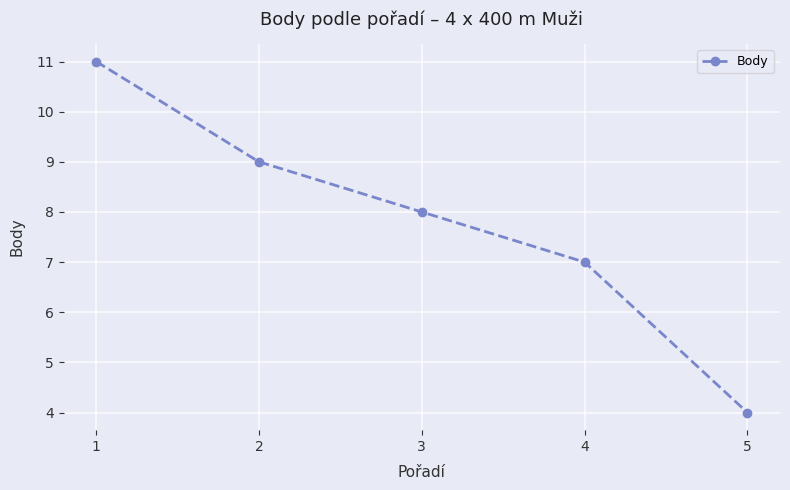

Which has a higher value, 3 or 1?

1